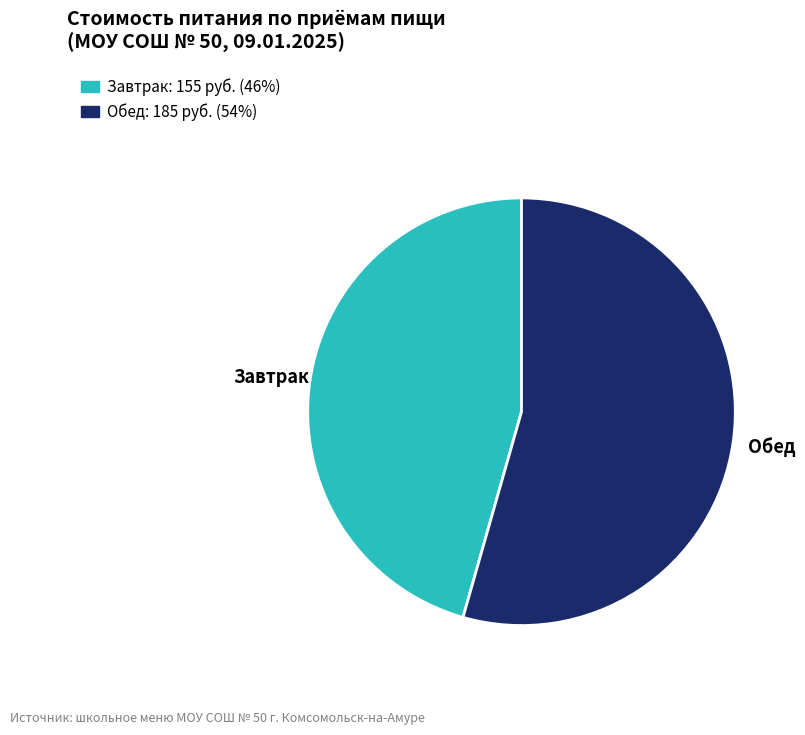

Do Завтрак and Обед together represent more than half of the pie?

Yes